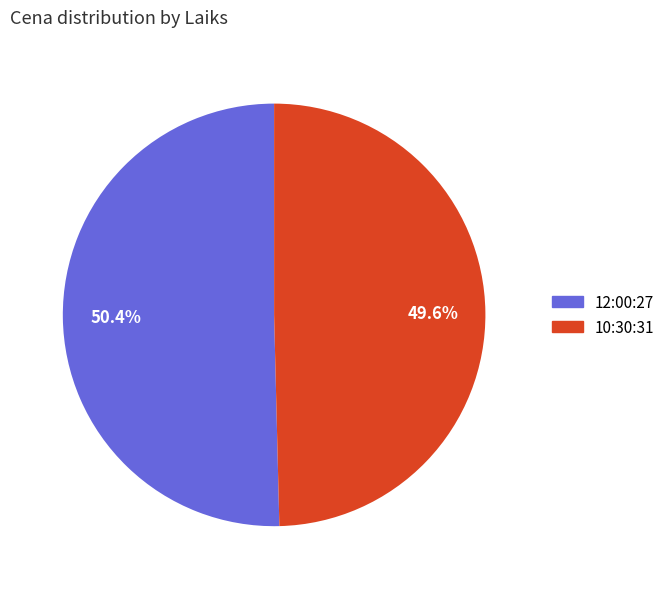

The 10:30:31 slice represents 56% of the pie. True or false?

False